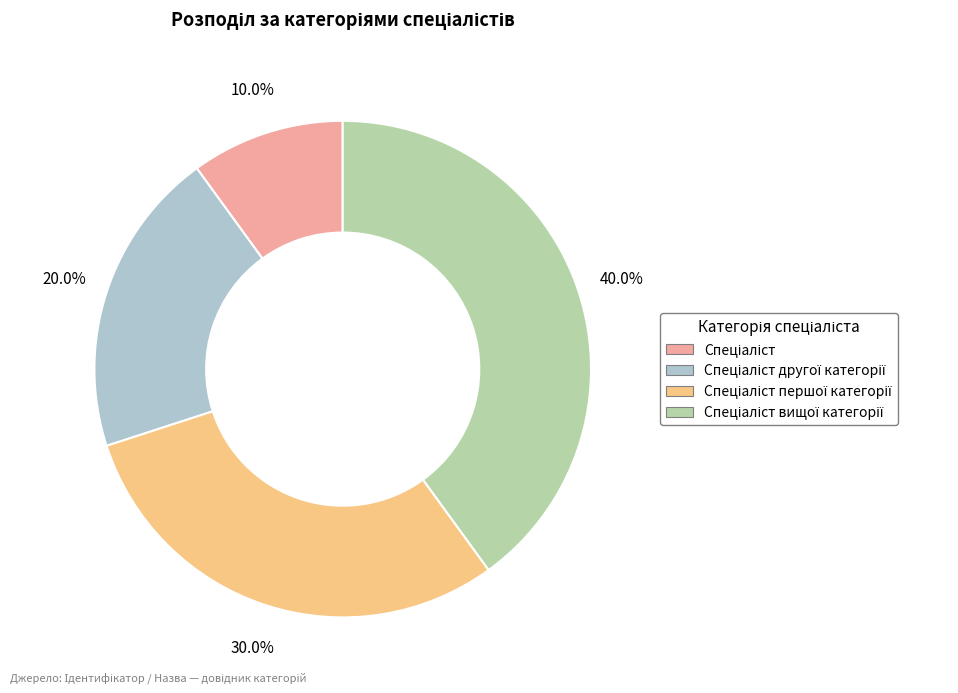

Is there any slice that represents more than half of the pie?

No